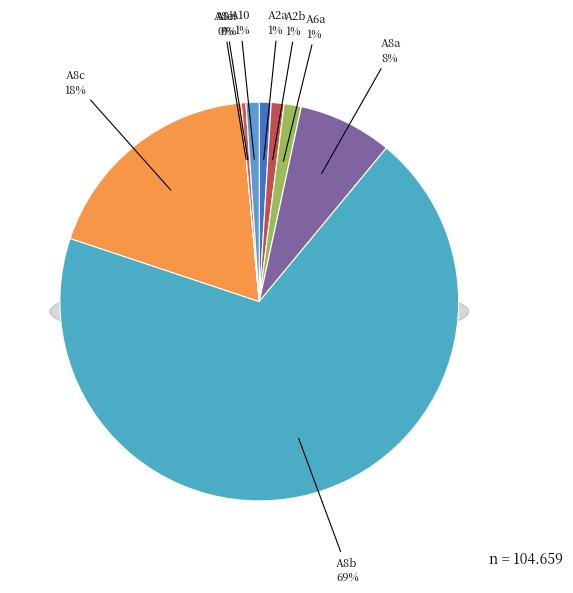

To the nearest percent, what percentage of the pie is A10?

1%